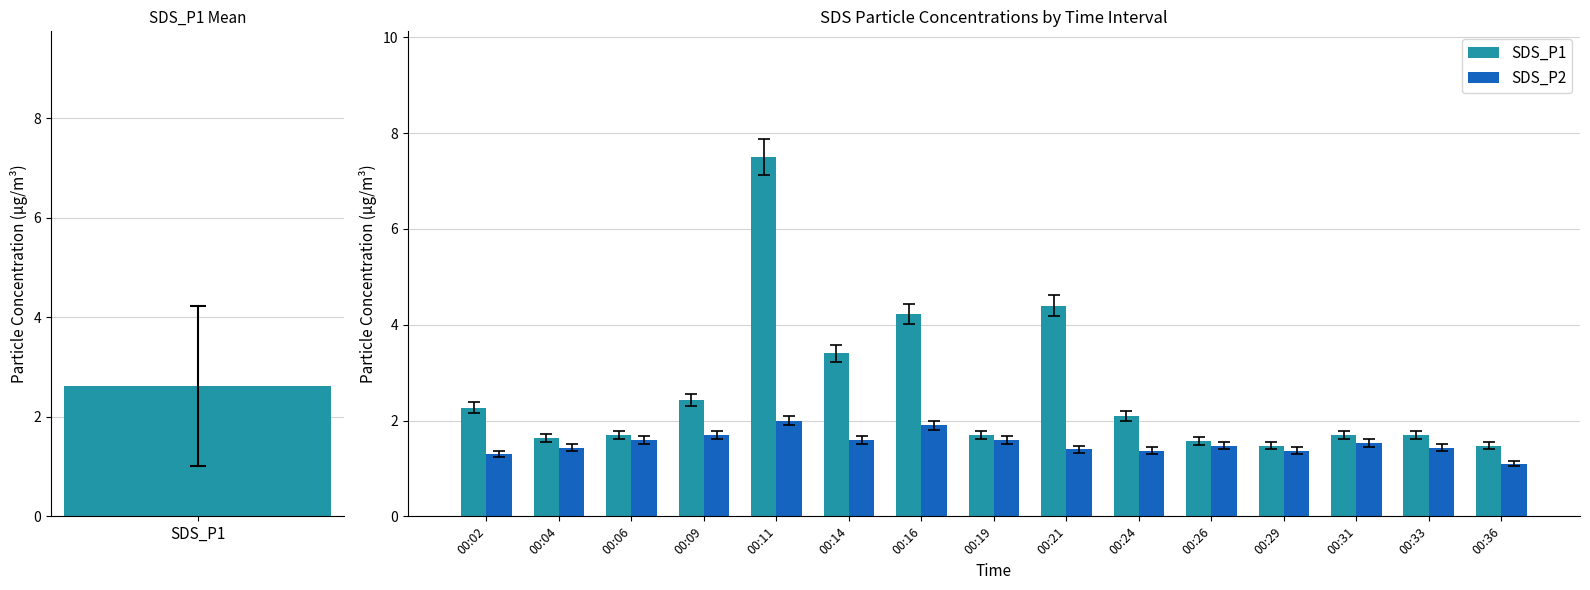

What is the average value of the SDS_P2 series?

1.5